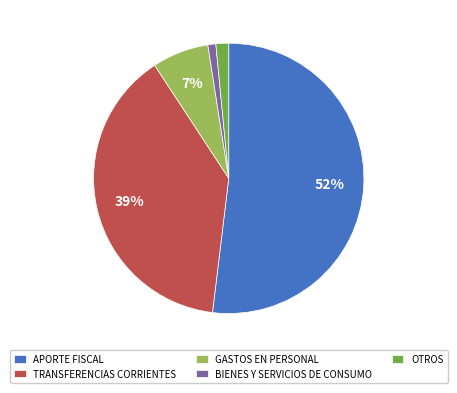

Is there any slice that represents more than half of the pie?

Yes